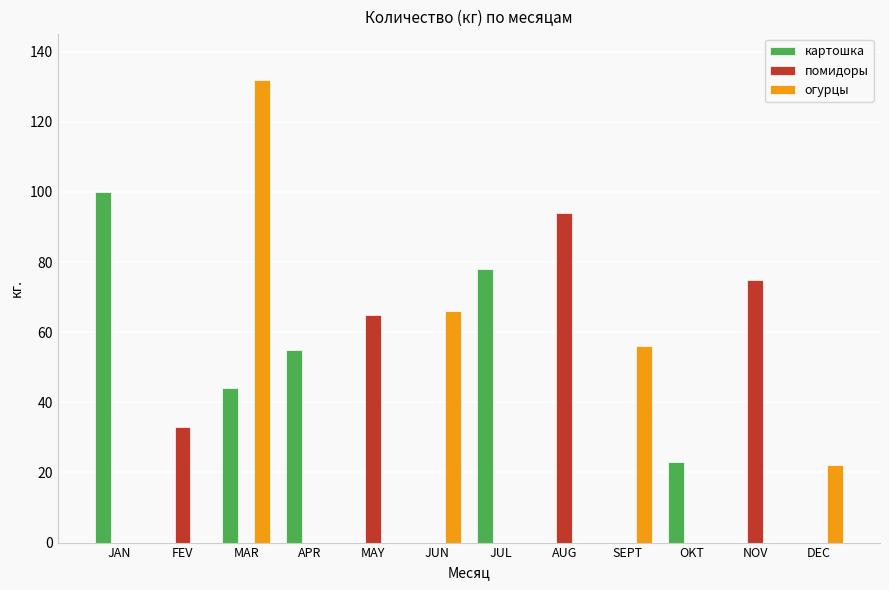

The value of помидоры at JUL is 0. True or false?

True